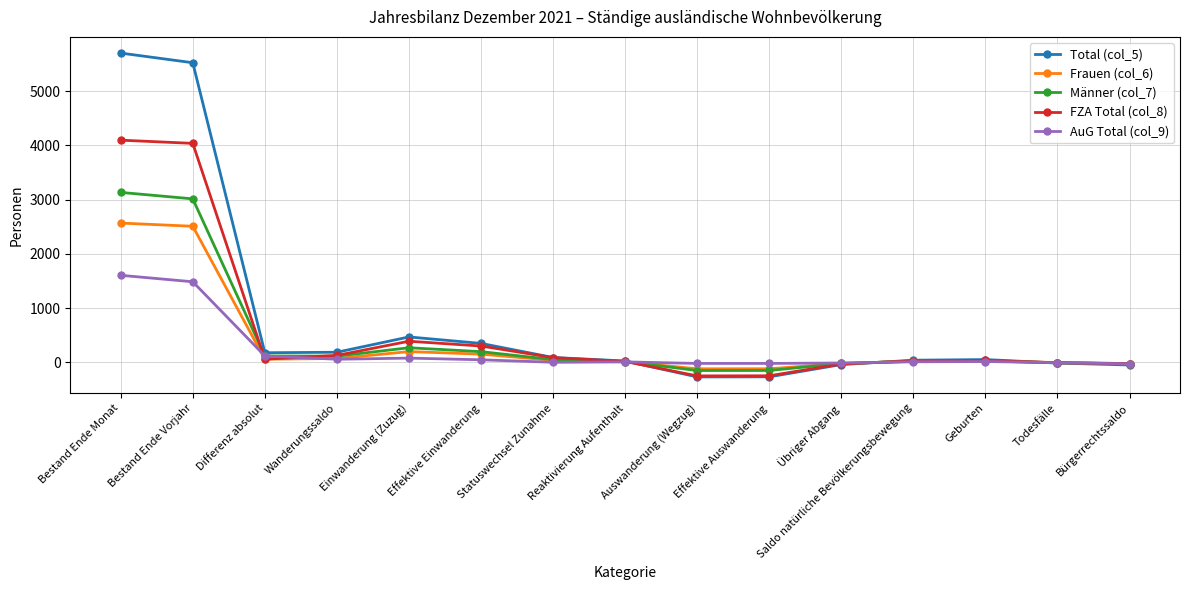

What is the average value of the FZA Total (col_8) series?

575